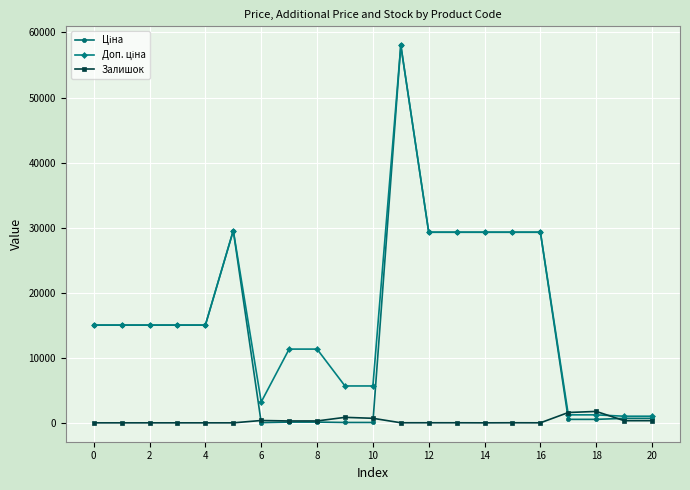

What is the maximum value shown in the chart?

58037.0